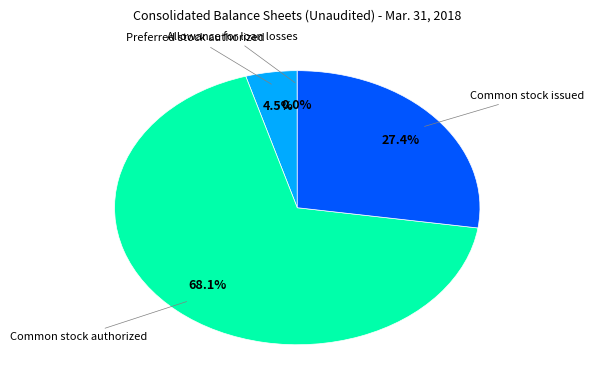

Is there a majority slice in this chart?

Yes